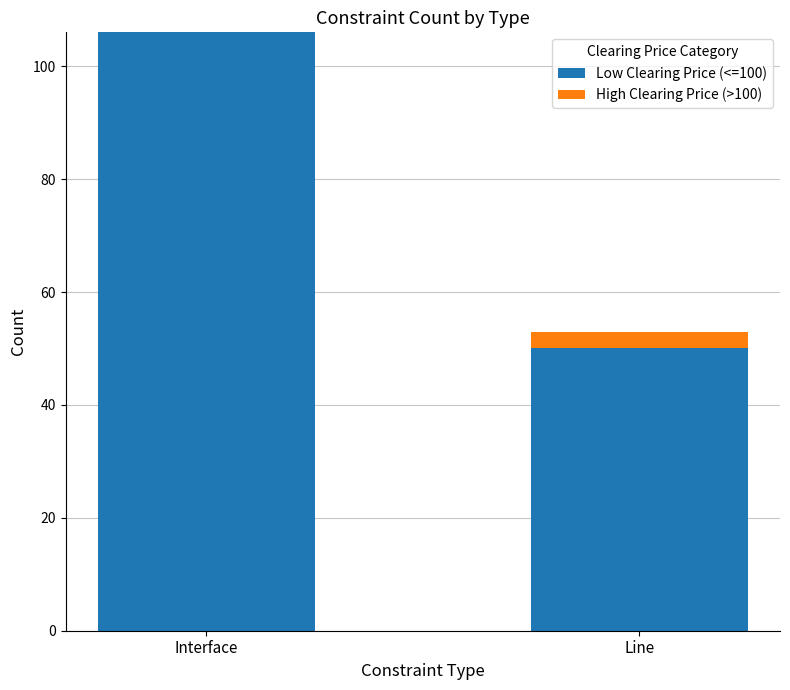

Read the Low Clearing Price (<=100) value at Interface.

106